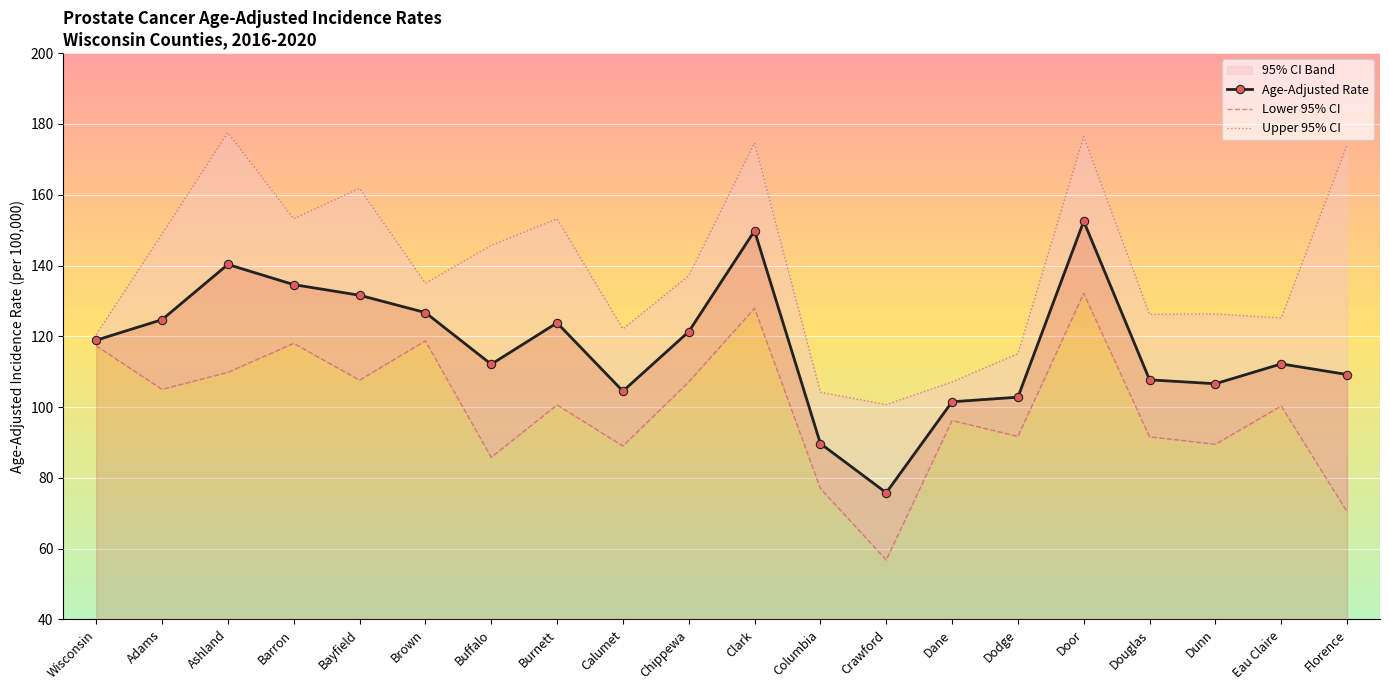

What is the difference between the second highest and second lowest values in the Lower 95% CI series?

57.5